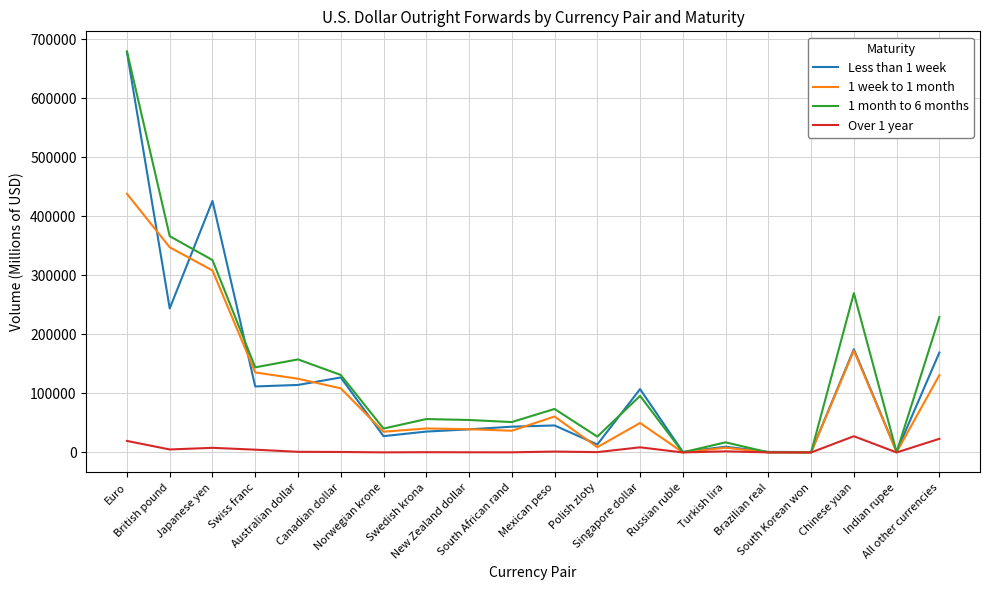

What is the greatest value displayed?

679070